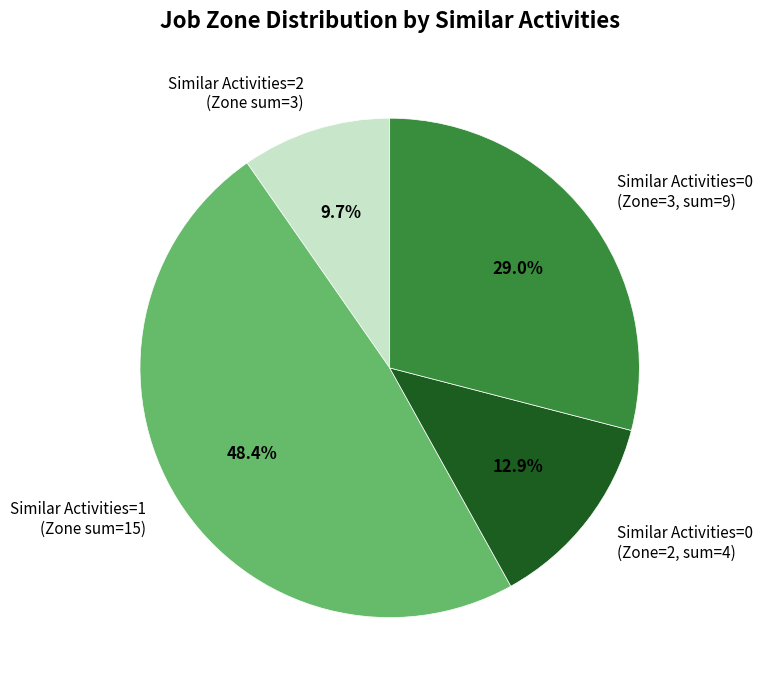

Does any single category account for the majority?

No